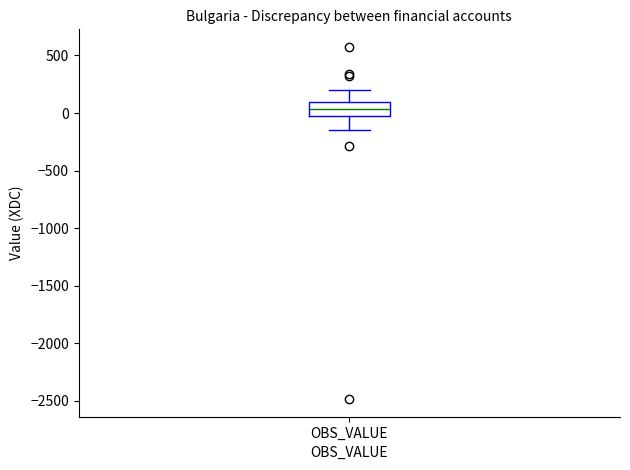

Where does the upper whisker of the box for OBS_VALUE end on the y-axis? The values are not printed on the chart, so give them approximately, as read against the axis.

200